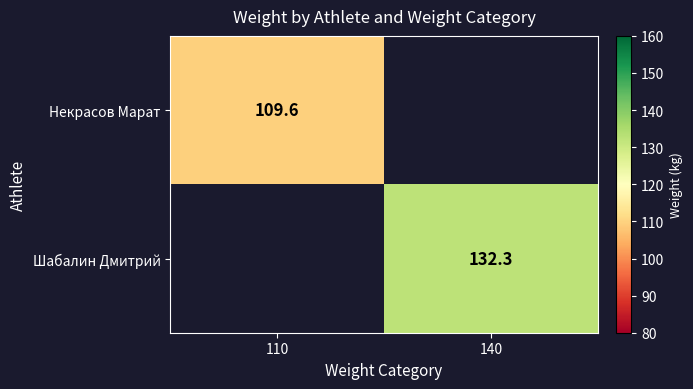

The value of Шабалин Дмитрий at 140 is 132.3. True or false?

True